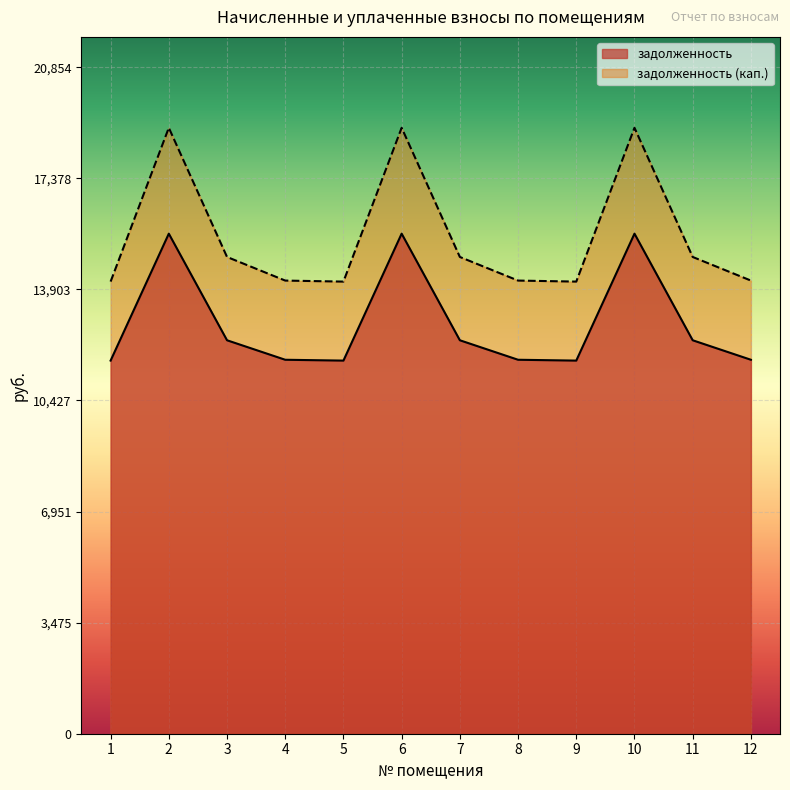

Reading right to left, what are all the values shown in this chart?

задолженность: 11700.5	12310.2	15645.8	11674.2	11700.5	12310.2	15645.8	11674.2	11700.5	12310.2	15645.8	11674.2
задолженность (кап.): 14178.1	14916.8	18958.7	14146.0	14178.1	14916.8	18958.7	14146.0	14178.1	14916.8	18958.7	14146.0